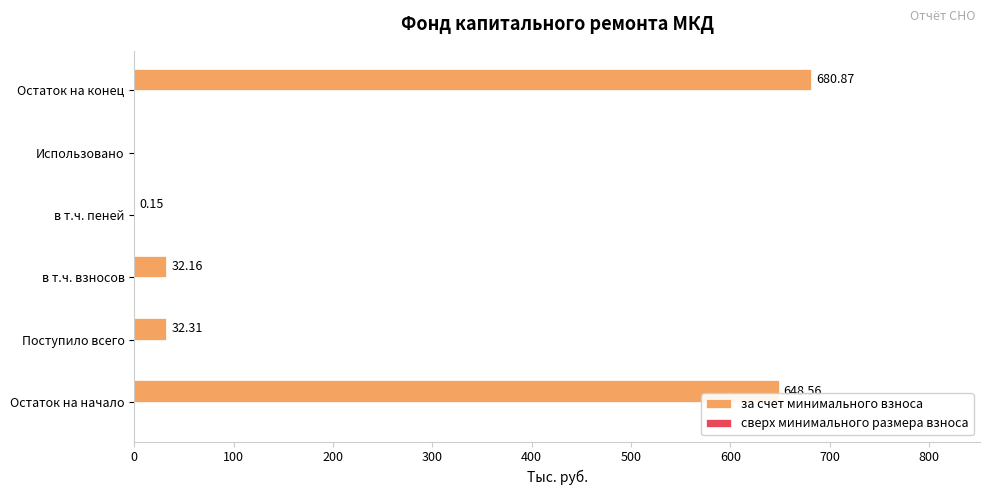

What is the greatest value displayed?

680.9